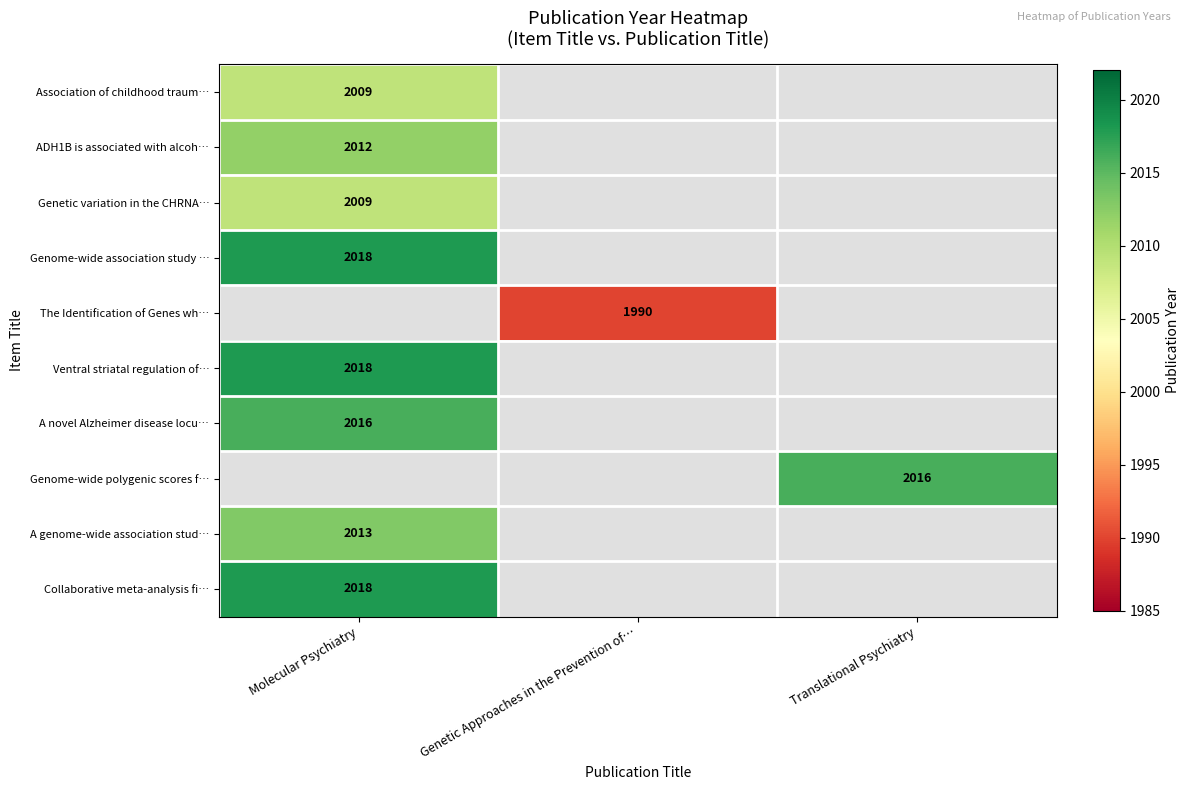

True or false: ADH1B is associated with alcoh… has a value of 2012 at Molecular Psychiatry.

True